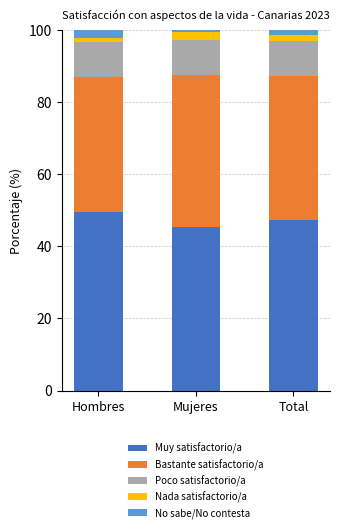

What is the sum of all Muy satisfactorio/a values?

142.2